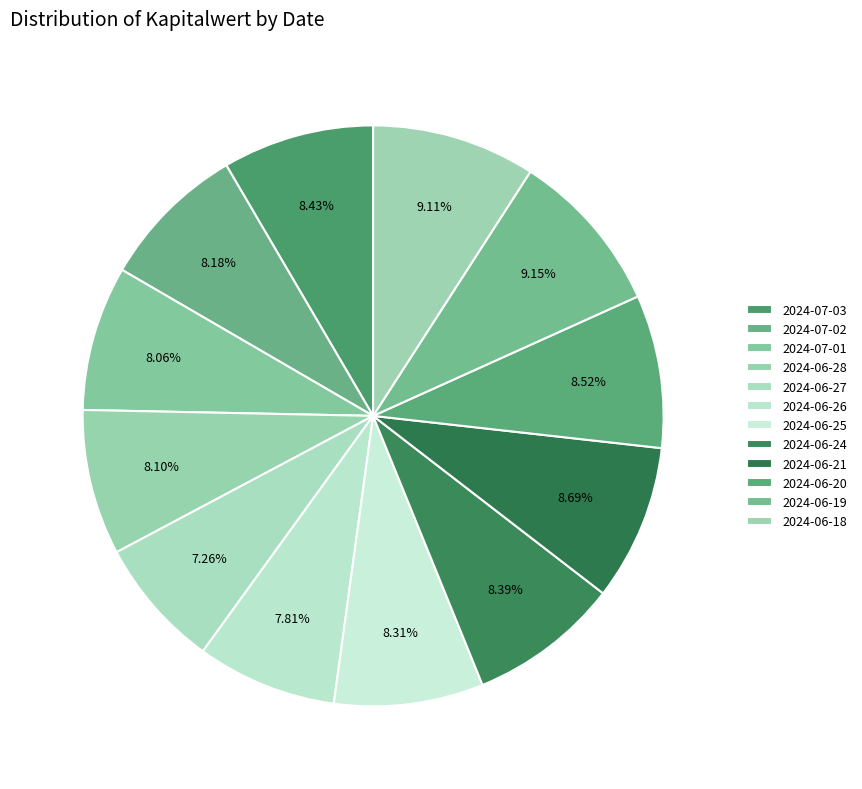

Rank the categories by value from lowest to highest.

2024-06-27, 2024-06-26, 2024-07-01, 2024-06-28, 2024-07-02, 2024-06-25, 2024-06-24, 2024-07-03, 2024-06-20, 2024-06-21, 2024-06-18, 2024-06-19